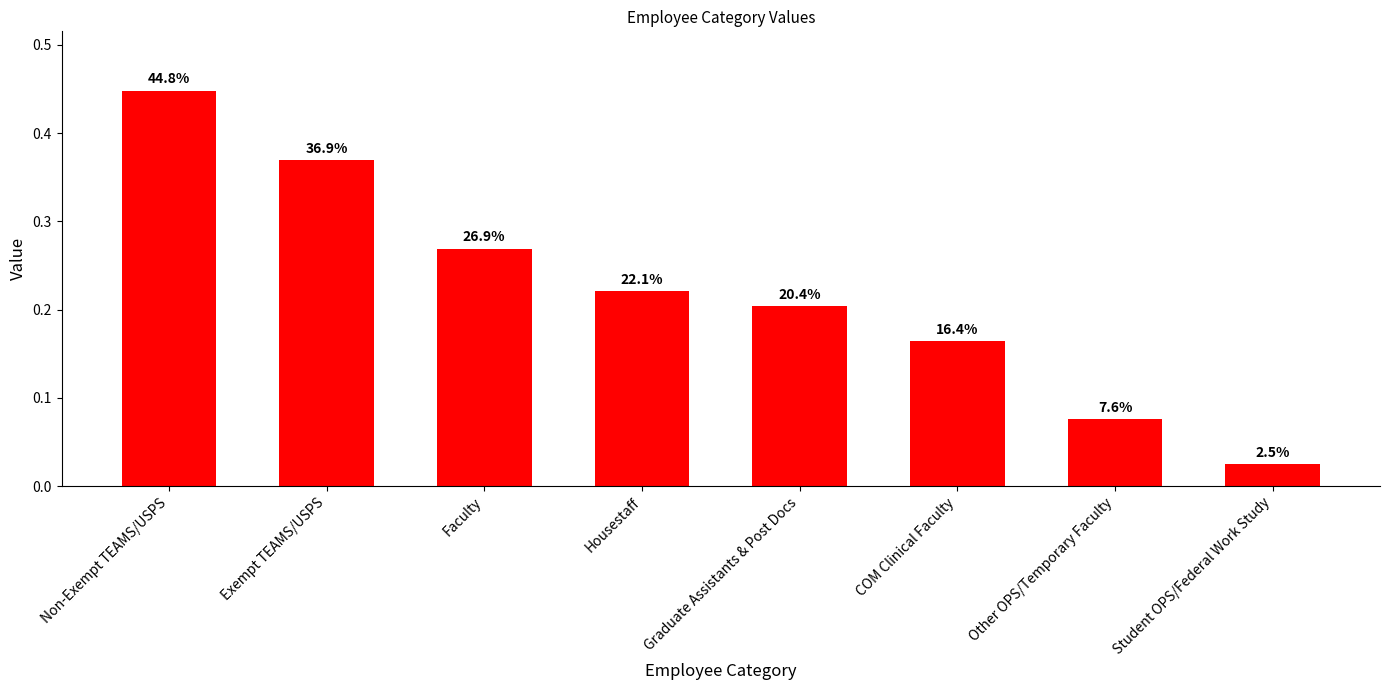

Between Other OPS/Temporary Faculty and COM Clinical Faculty, which is larger?

COM Clinical Faculty